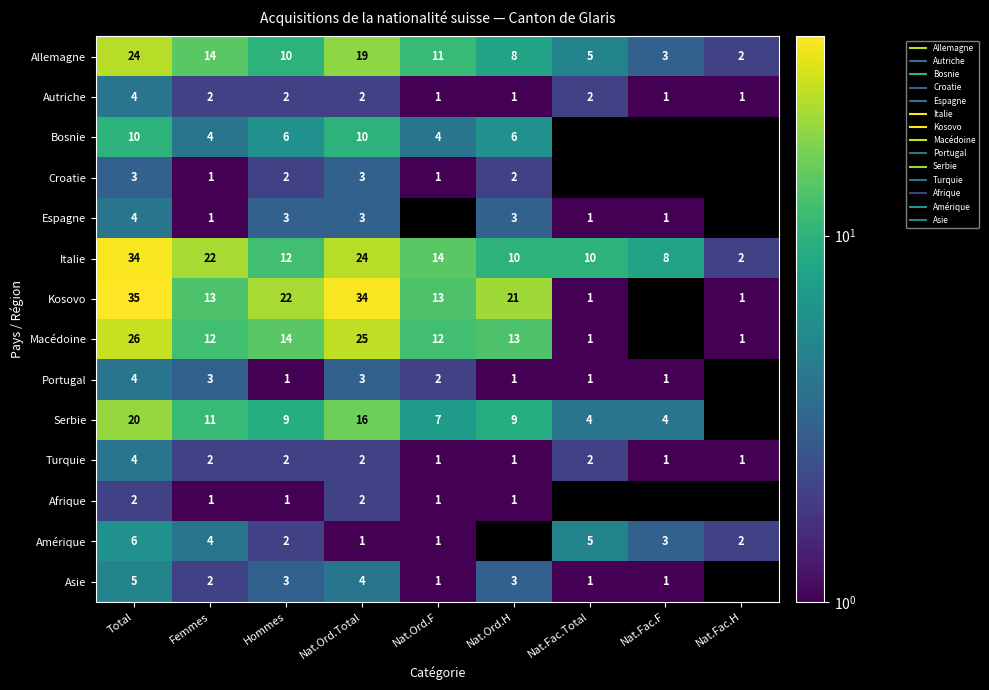

What is the difference between the Turquie values at Nat.Ord.F and Femmes?

1.0